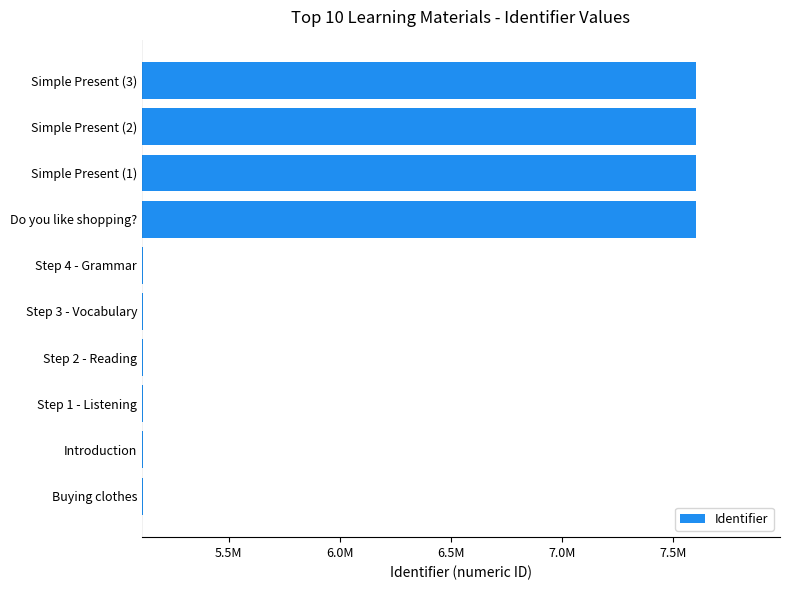

Does the chart contain any negative values?

No